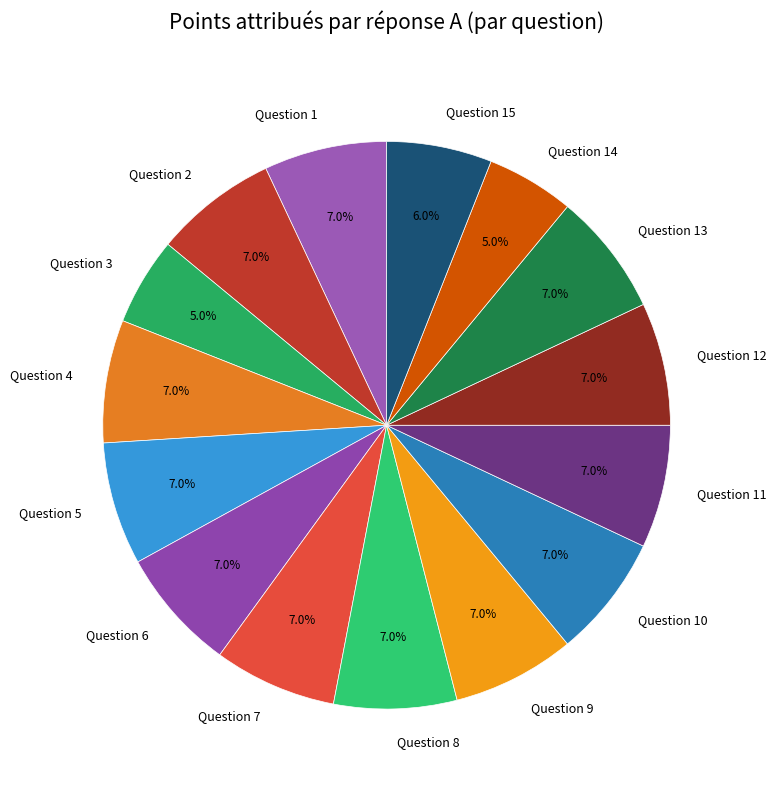

How many segments does this pie chart have?

15